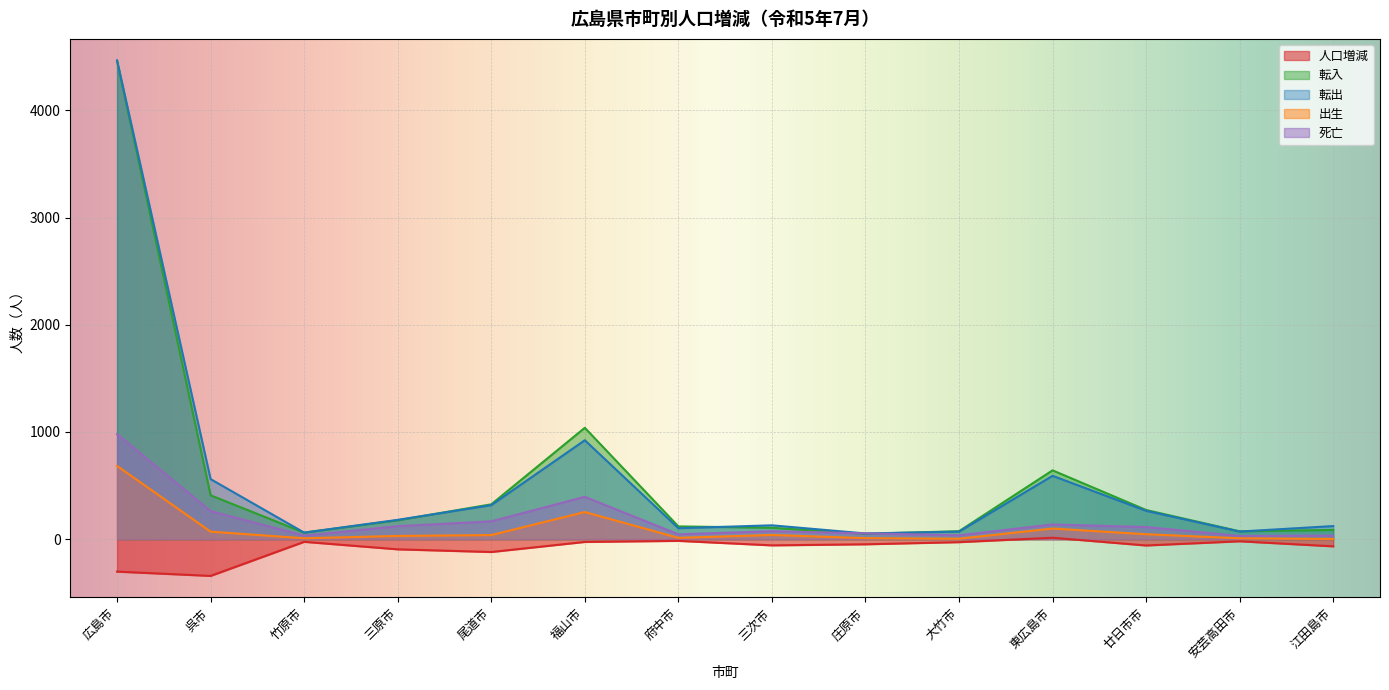

What are all the series names shown in the legend?

人口増減, 転入, 転出, 出生, 死亡